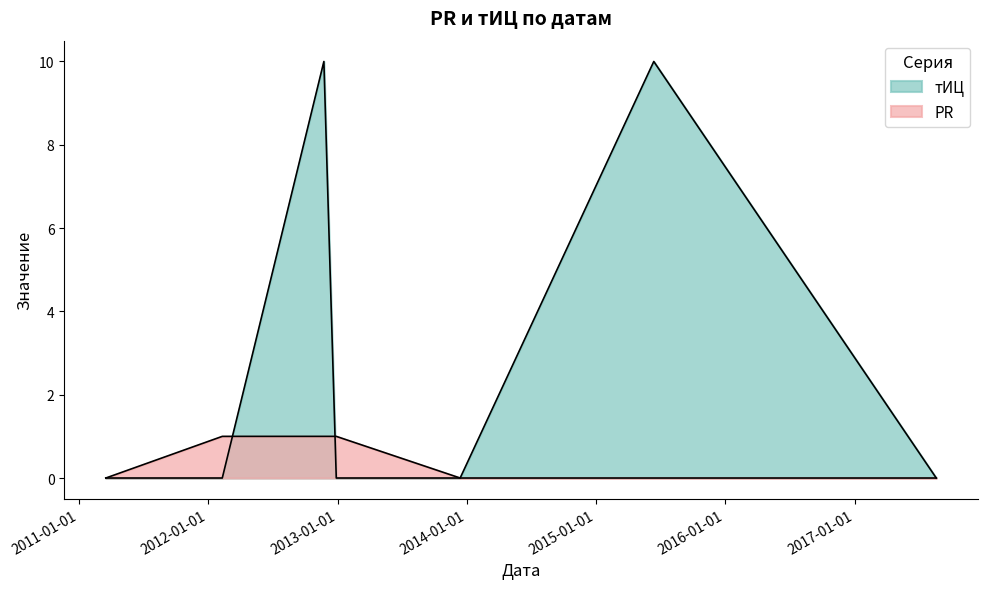

At 2015-06-13, list the series in order from smallest to largest.

PR, тИЦ